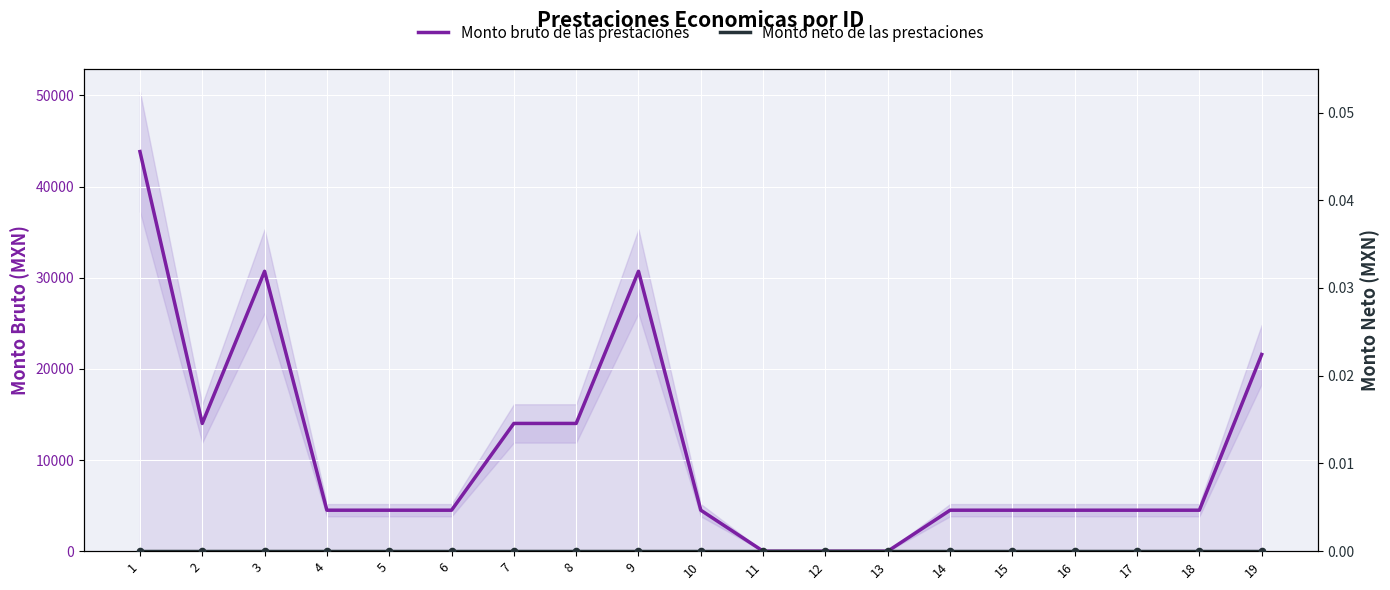

Which series has the largest Y range (max minus min)?

Monto bruto de las prestaciones